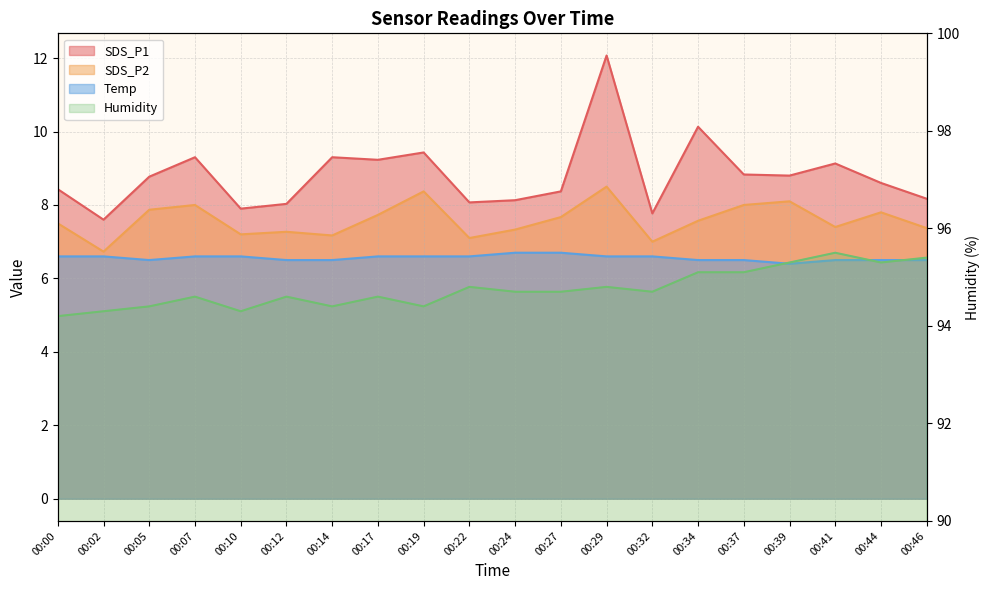

What is the highest value of the SDS_P1 series?

12.1